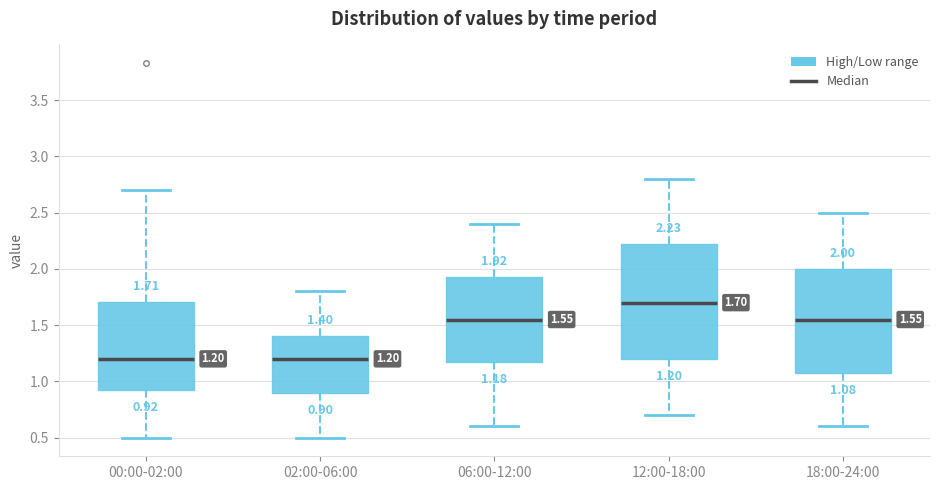

Which box is the tallest, from its lower edge to its upper edge?

12:00-18:00